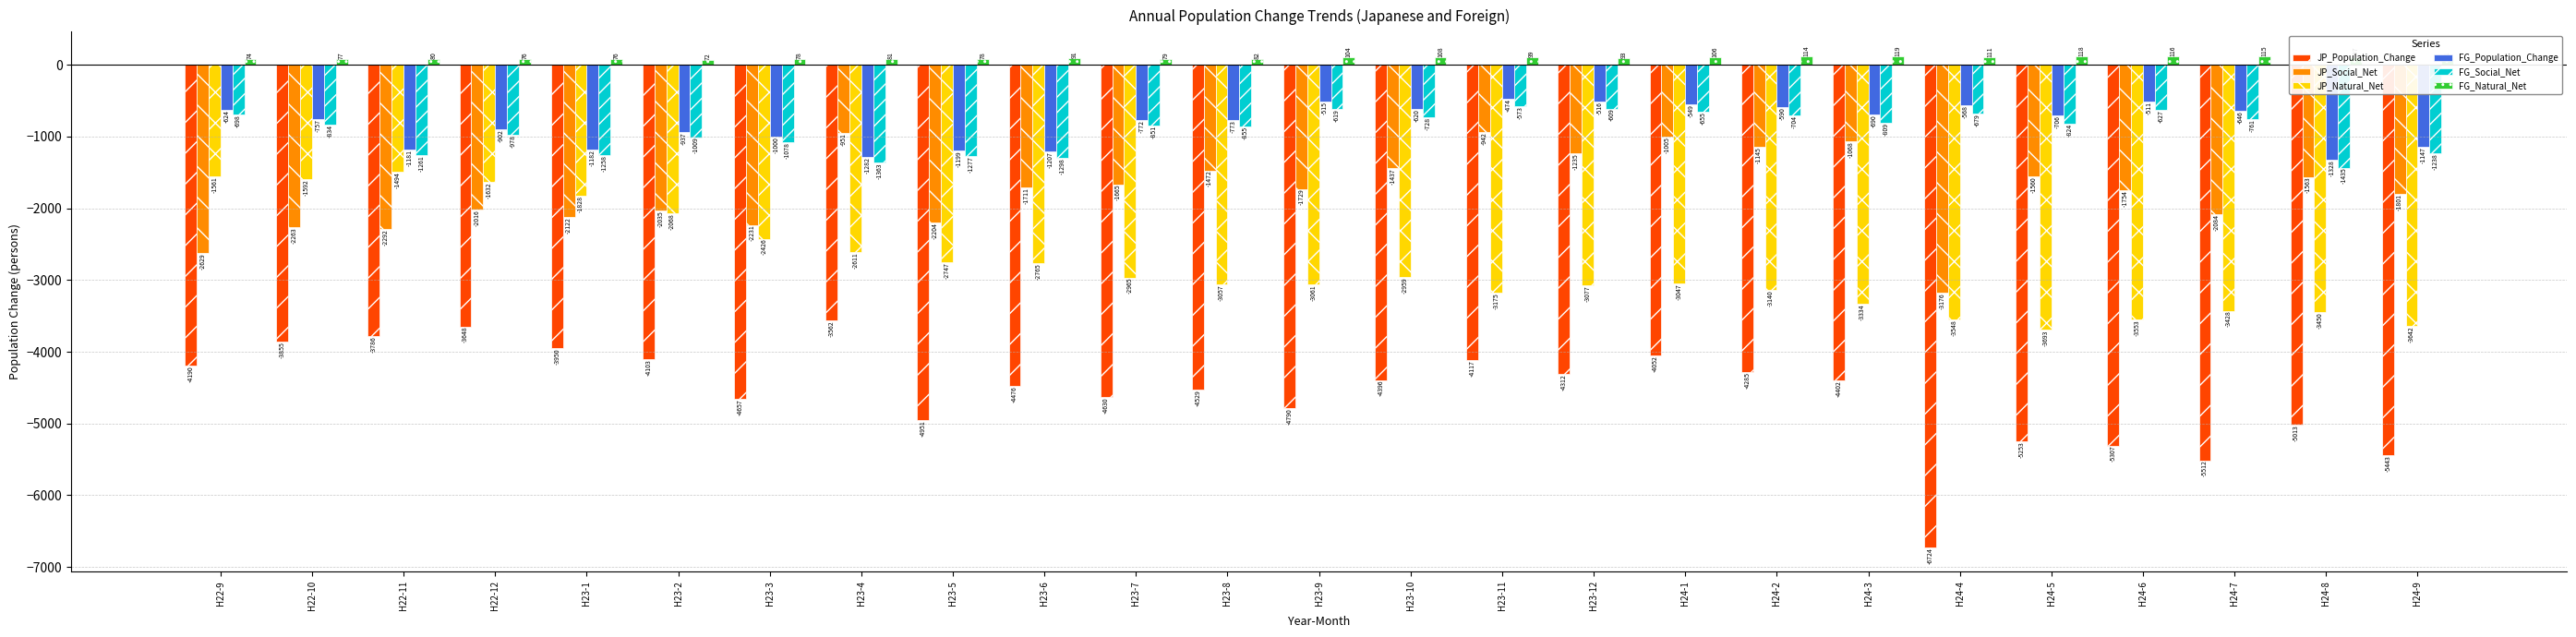

What is the value of the FG_Social_Net bar at the 12th from the left?

-855